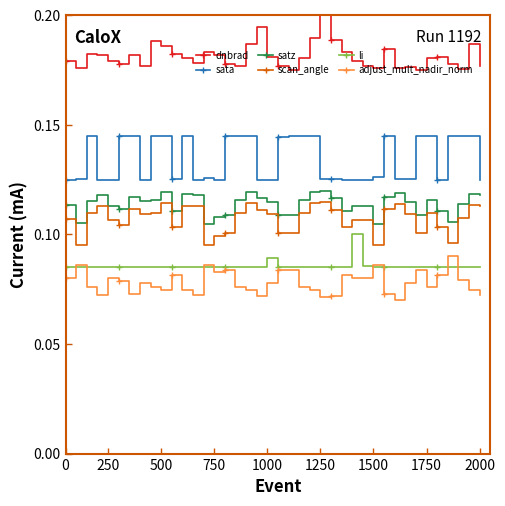

True or false: adjust_mult_nadir_norm and satz intersect in this chart.

False